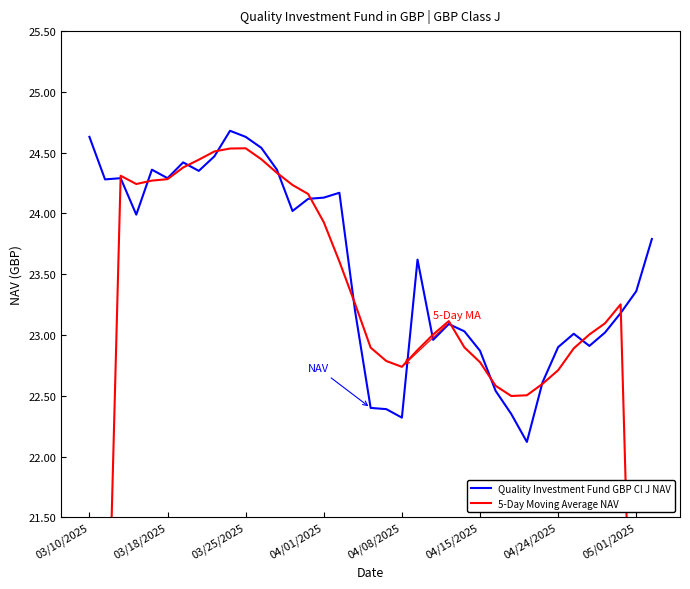

The Quality Investment Fund GBP Cl J NAV series shows 24.6 at 03/10/2025. True or false?

True